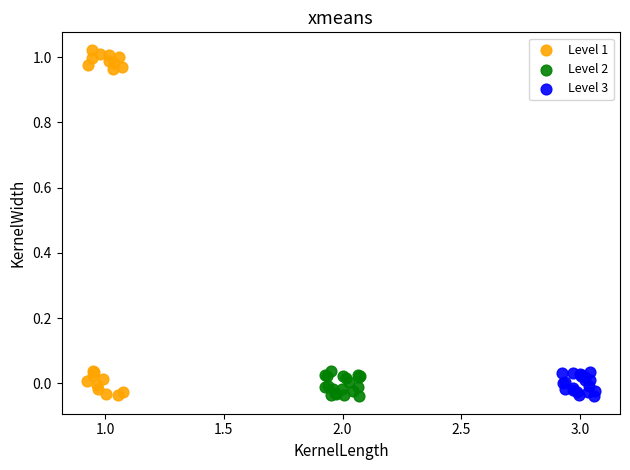

Which series contains the highest Y value?

Level 1